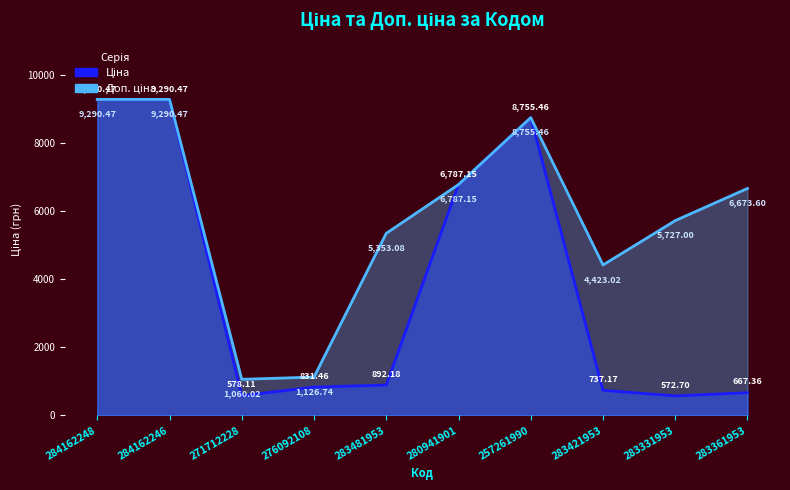

What value does the Ціна series have at 280941901?

6787.1